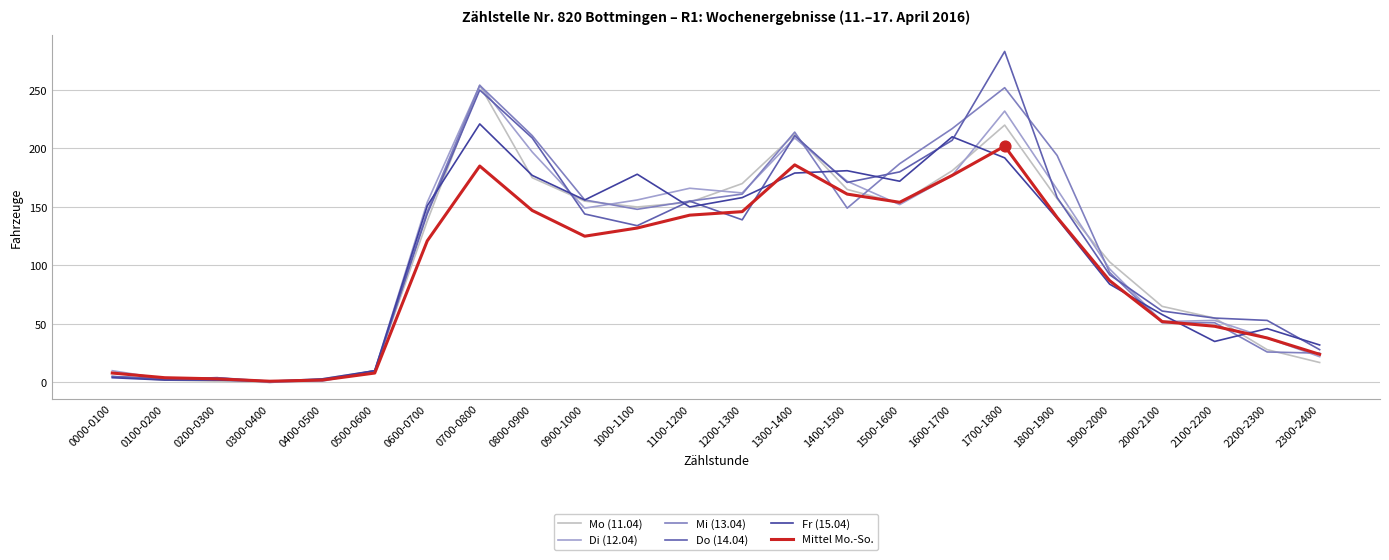

Which series has the widest spread of values?

Do (14.04)